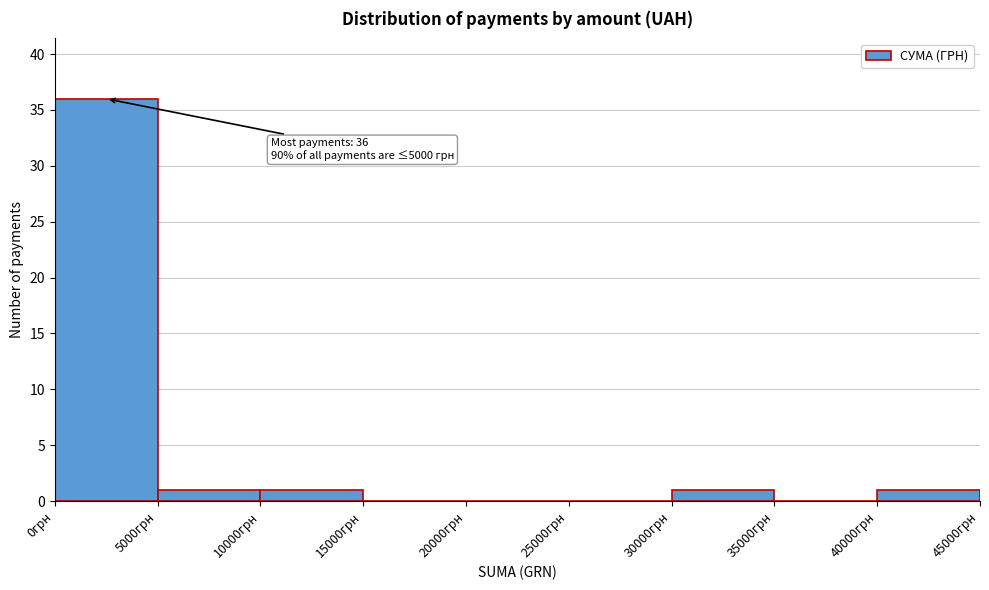

Which range on the x-axis has the tallest bar?

0 to 5000